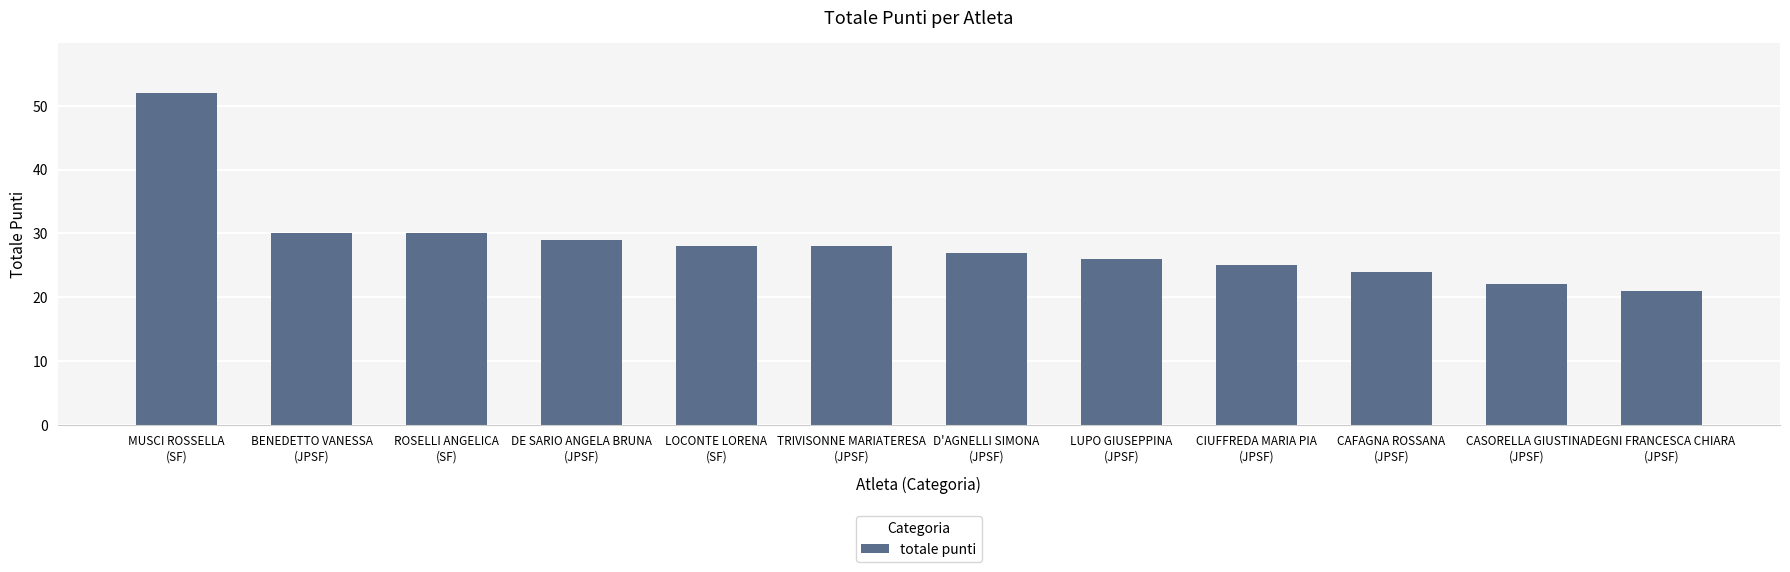

The value at DEGNI FRANCESCA CHIARA
(JPSF) is 30. True or false?

False